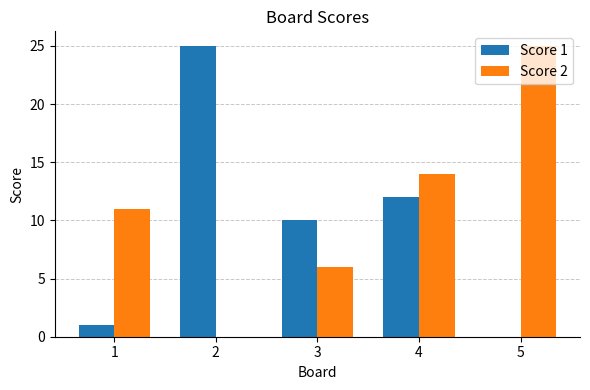

What is the sum of the Score 2 values at 3 and 5?

31